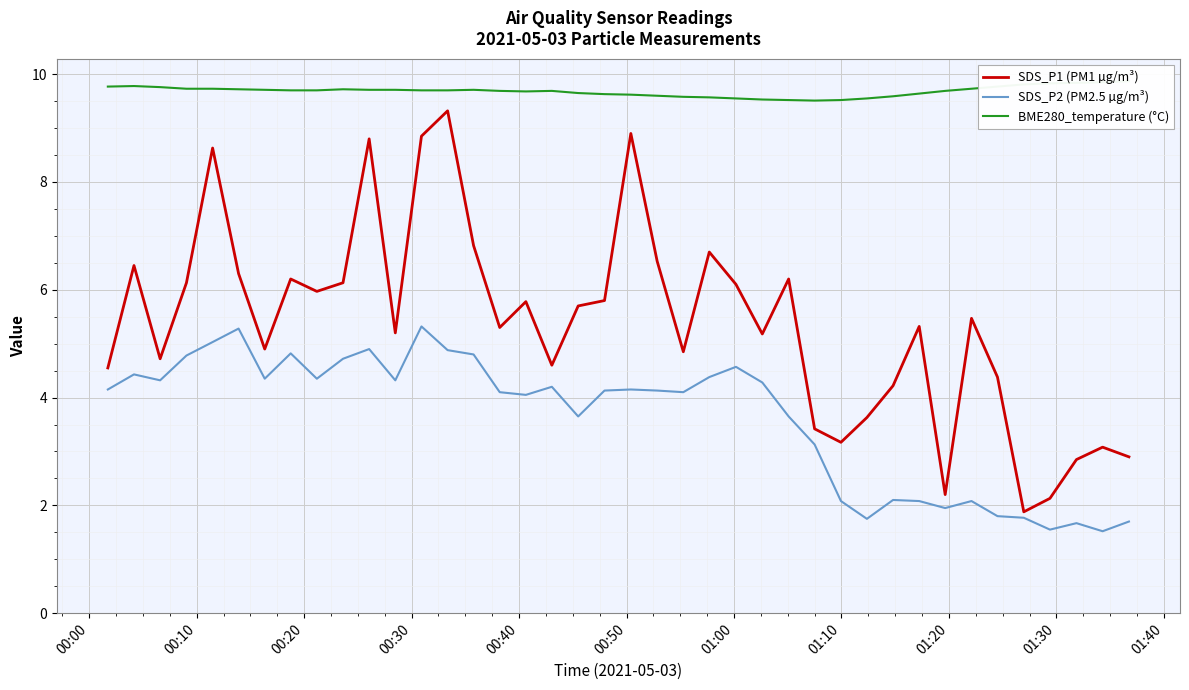

What is the value of the SDS_P2 (PM2.5 µg/m³) point at the 24th from the left?

4.4